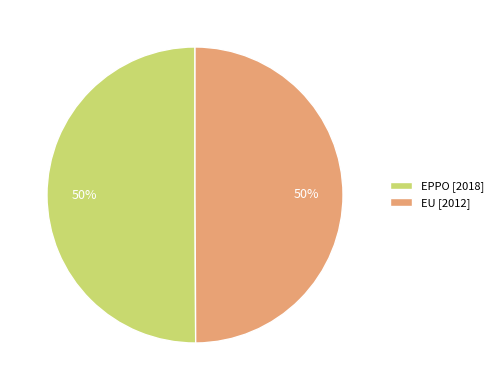

To the nearest percent, what portion does EU represent?

50%